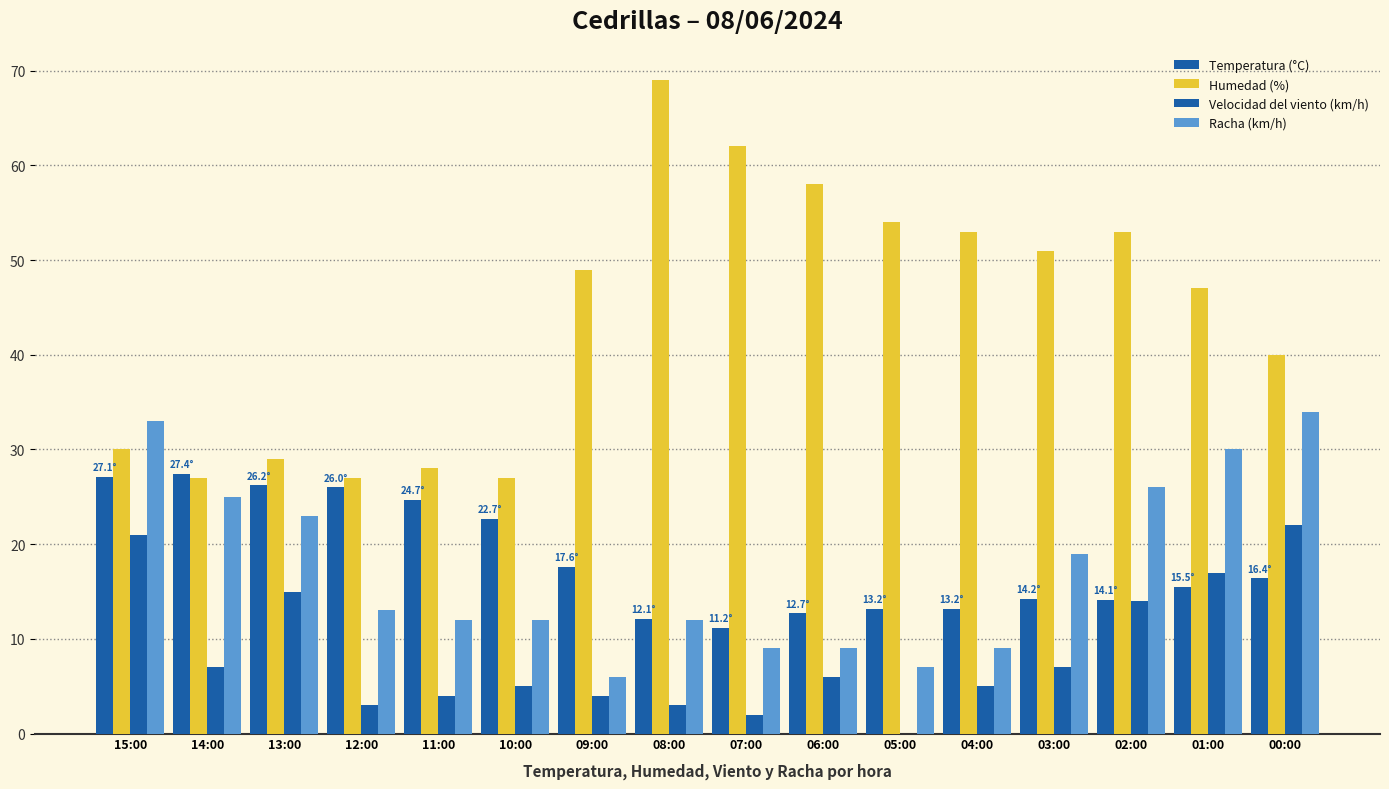

The Velocidad del viento (km/h) series shows 0.0 at 05:00. True or false?

True